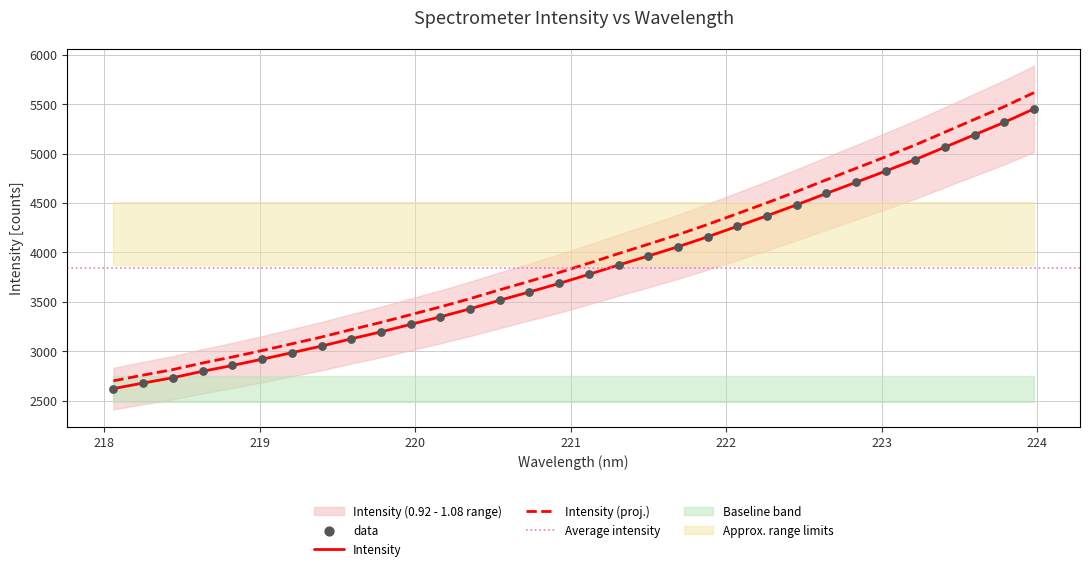

Between 219.0156 and 223.5987, which is larger?

223.5987